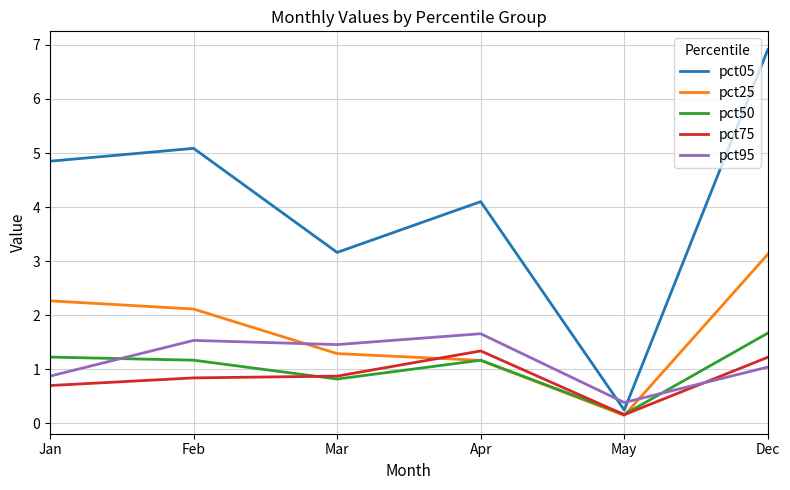

What is the total value across all series at May?

1.1